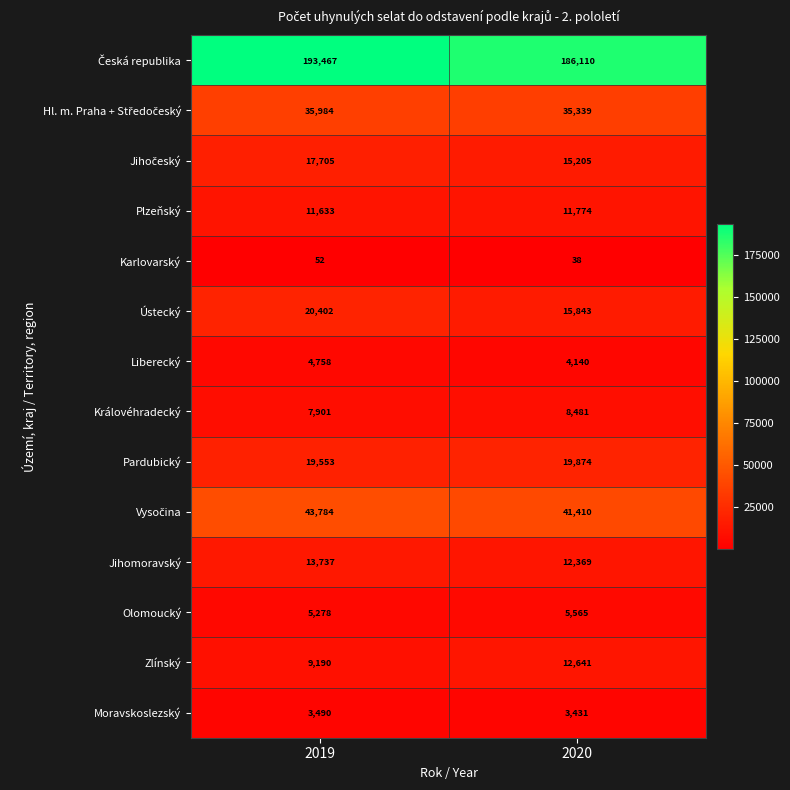

How many series are shown in this chart?

14